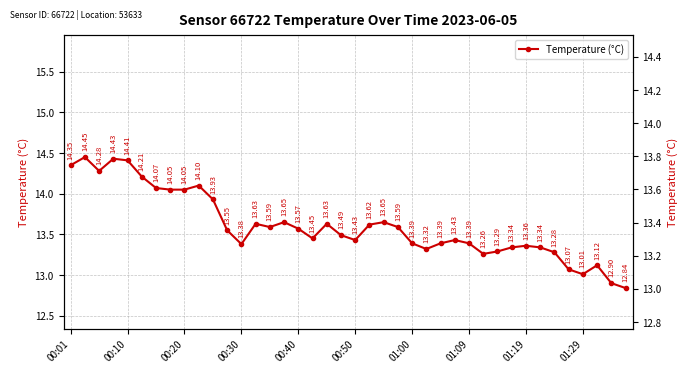

How many points are higher than both their immediate neighbors (excluding endpoints)?

10